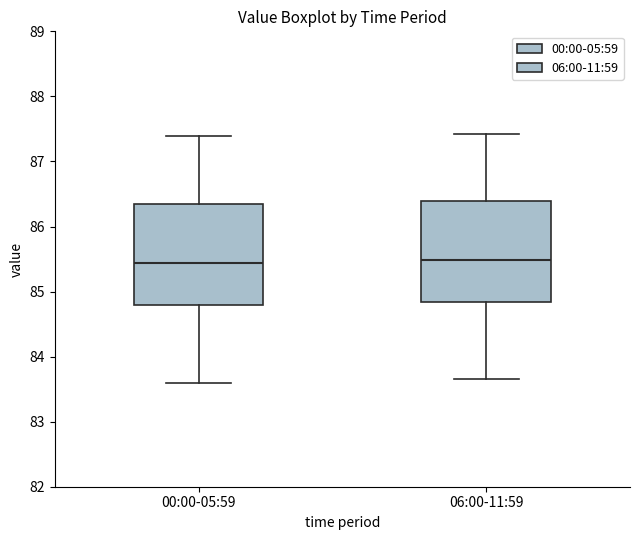

Where is the upper edge of the box for 00:00-05:59 on the y-axis? The values are not printed on the chart, so give them approximately, as read against the axis.

86.3